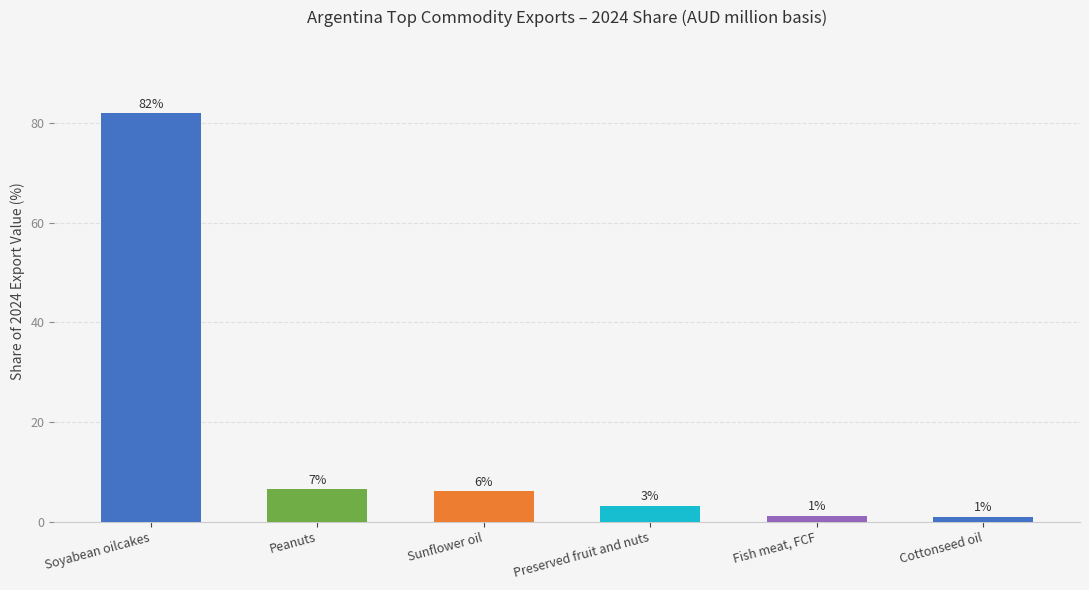

What is the sum of all values?

100.0